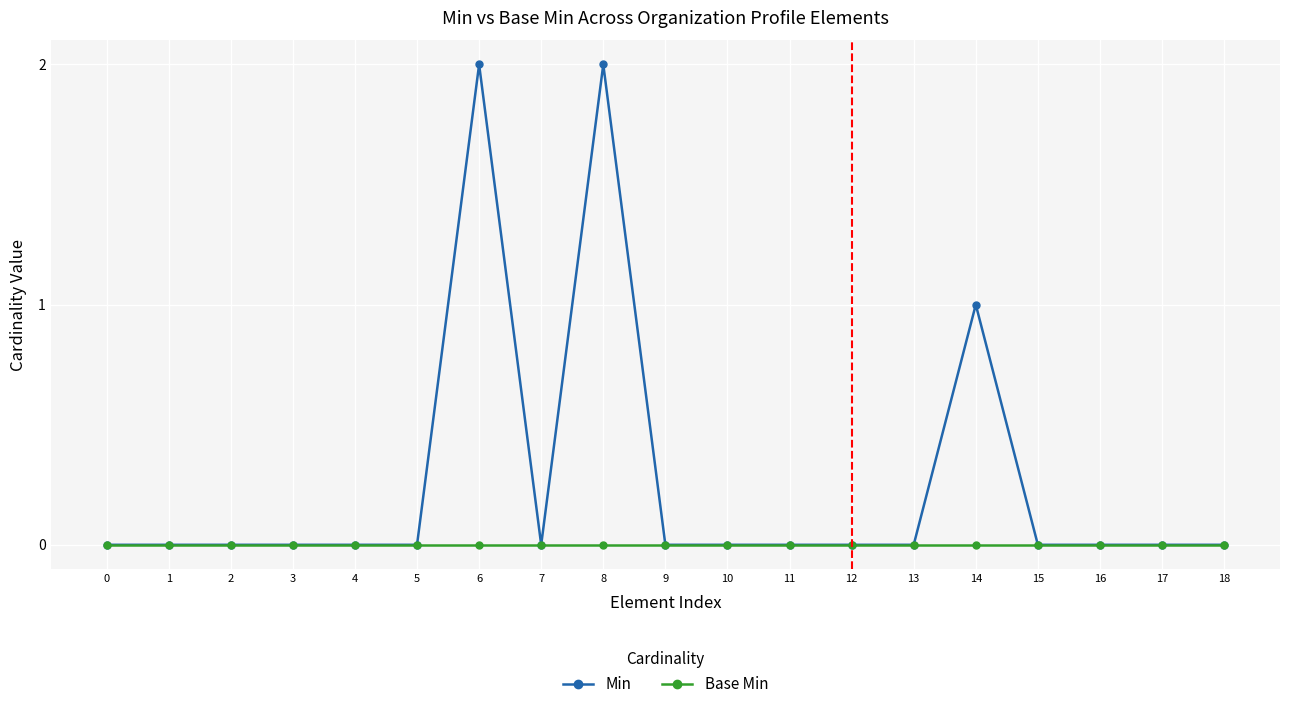

Rank the series by their average value, from lowest to highest.

Base Min, Min